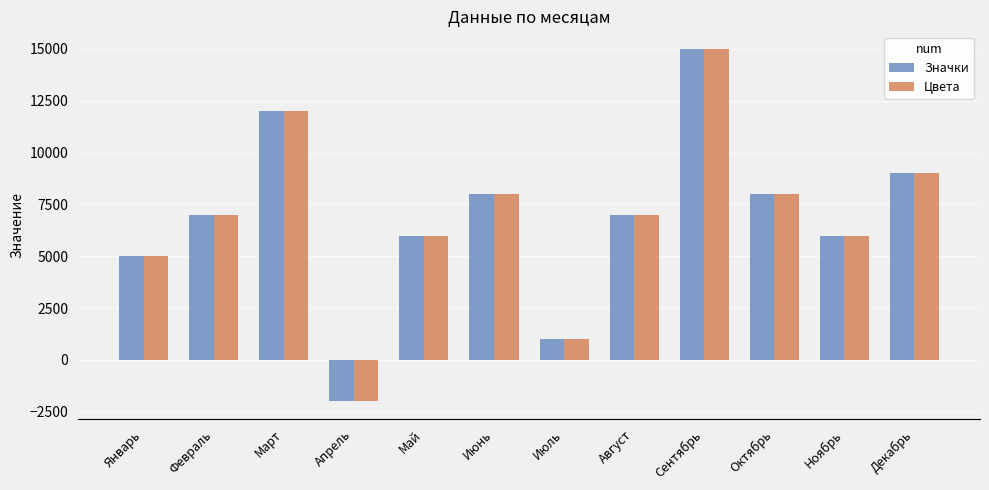

What are all the series names shown in the legend?

Значки, Цвета